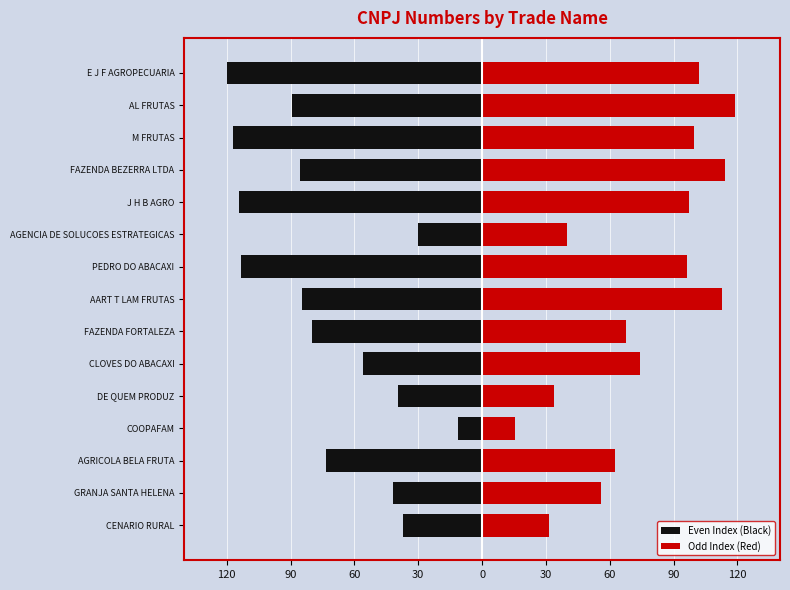

What is the value of the Odd Index (Red) bar at the 3rd from the left?

62.2